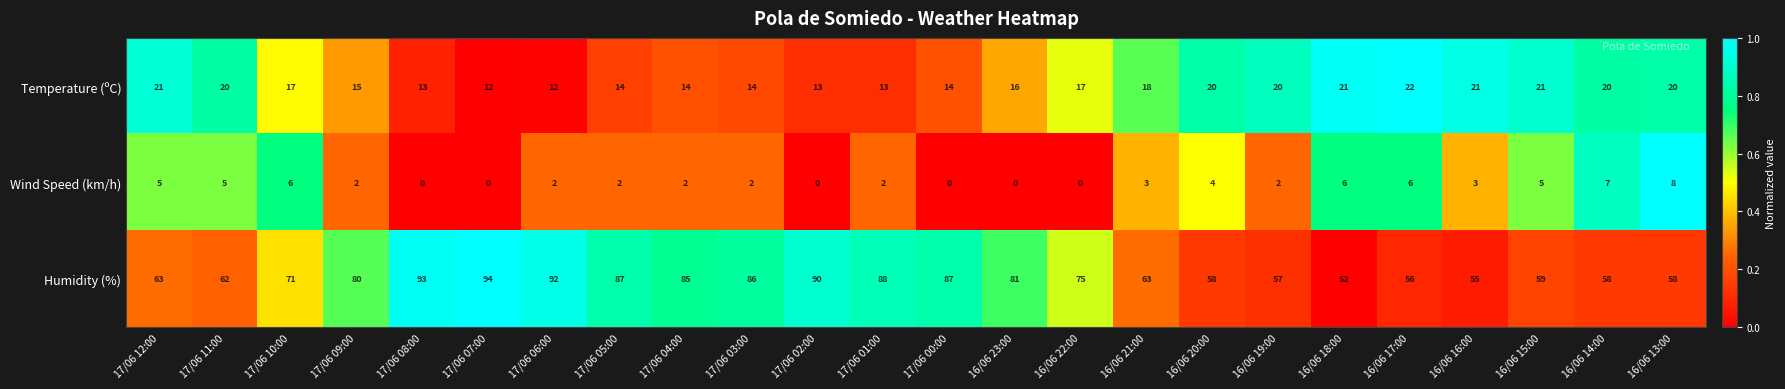

Which series has the largest total across all categories?

Humidity (%)